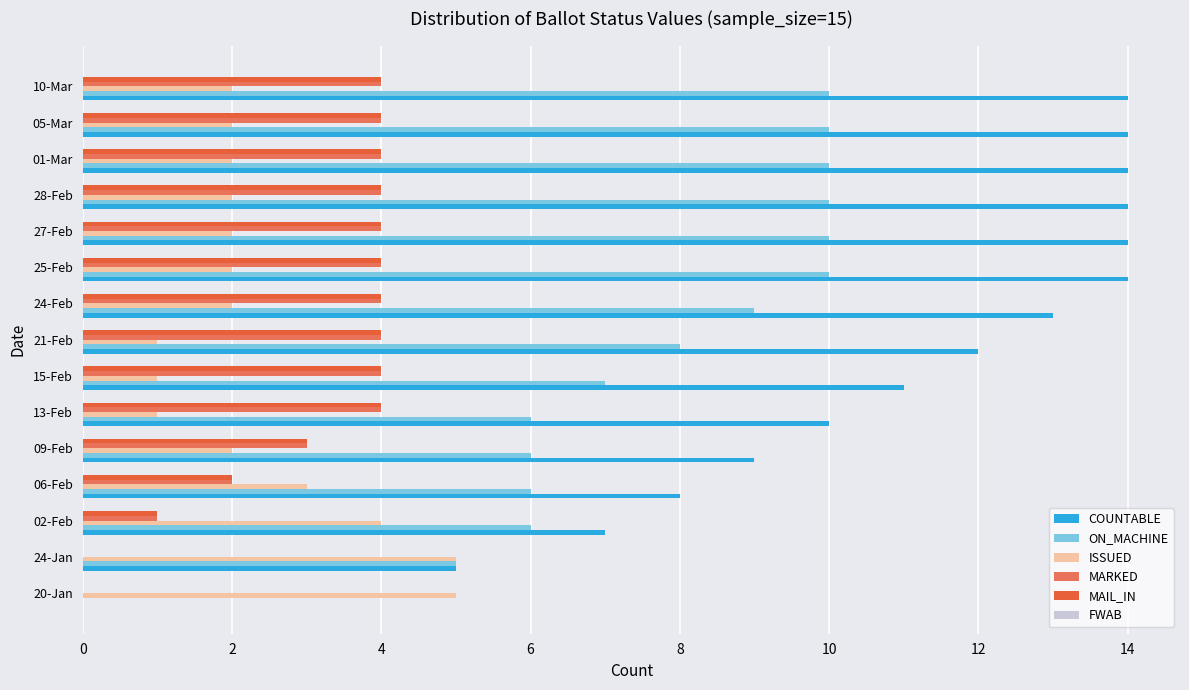

How many series are shown in this chart?

5